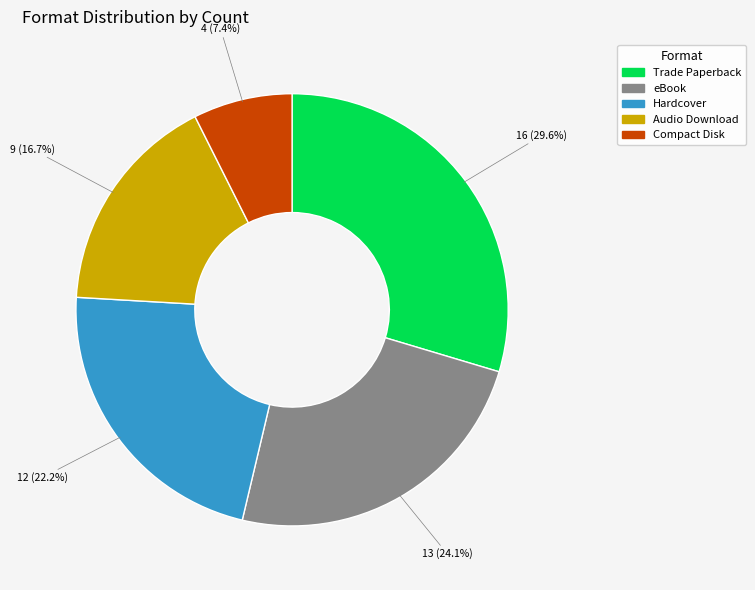

Is there a majority slice in this chart?

No